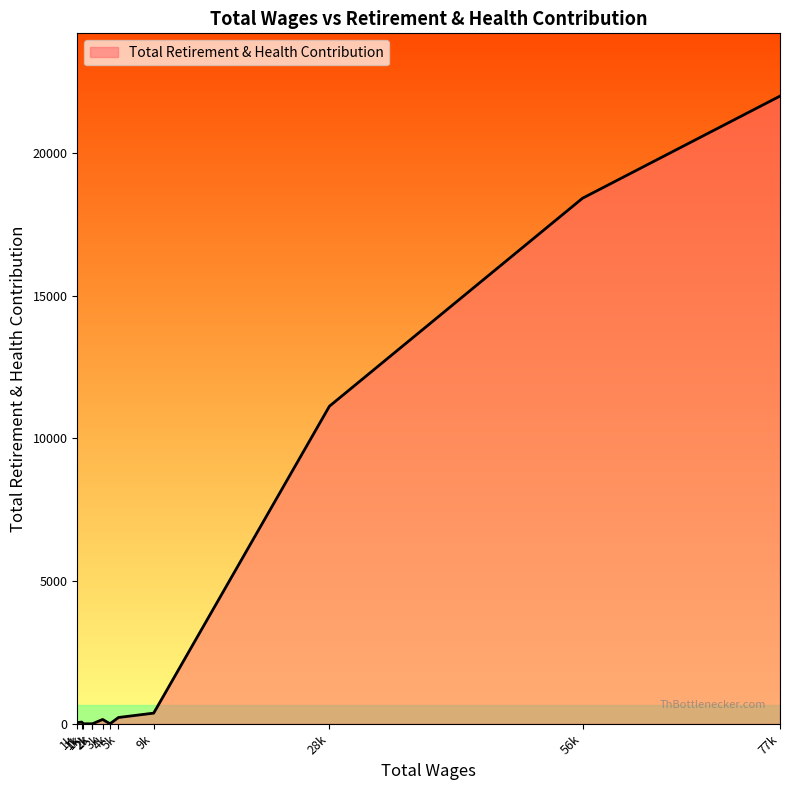

Is this an area chart (filled region under the line)?

Yes